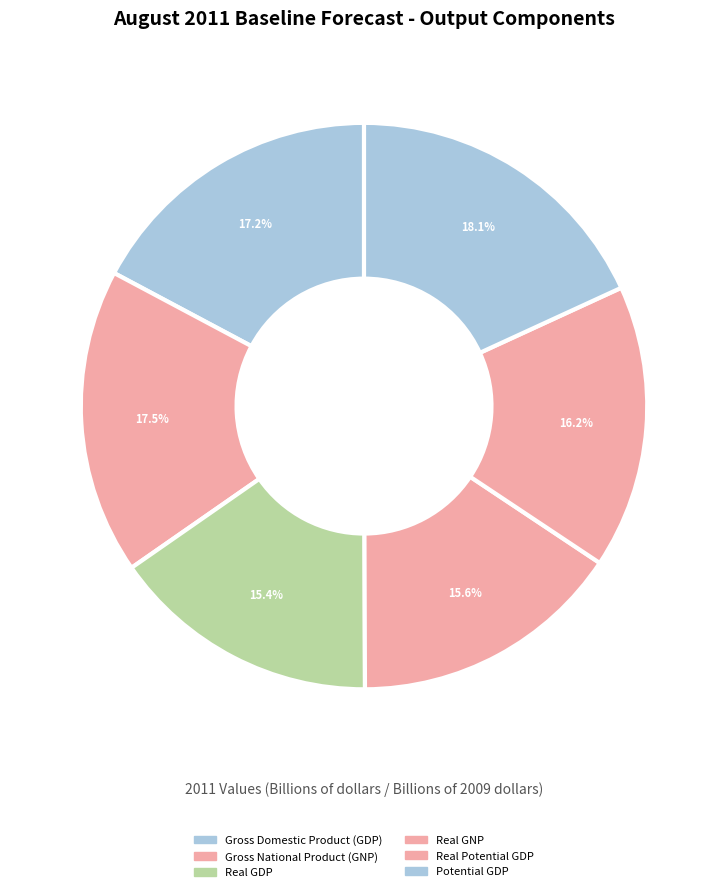

Which slice is the largest?

Potential GDP